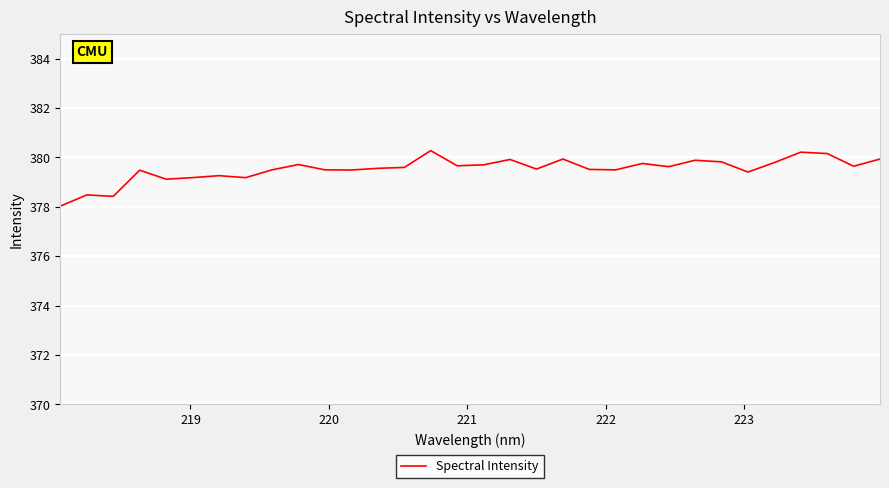

Count the number of data series in this chart.

1